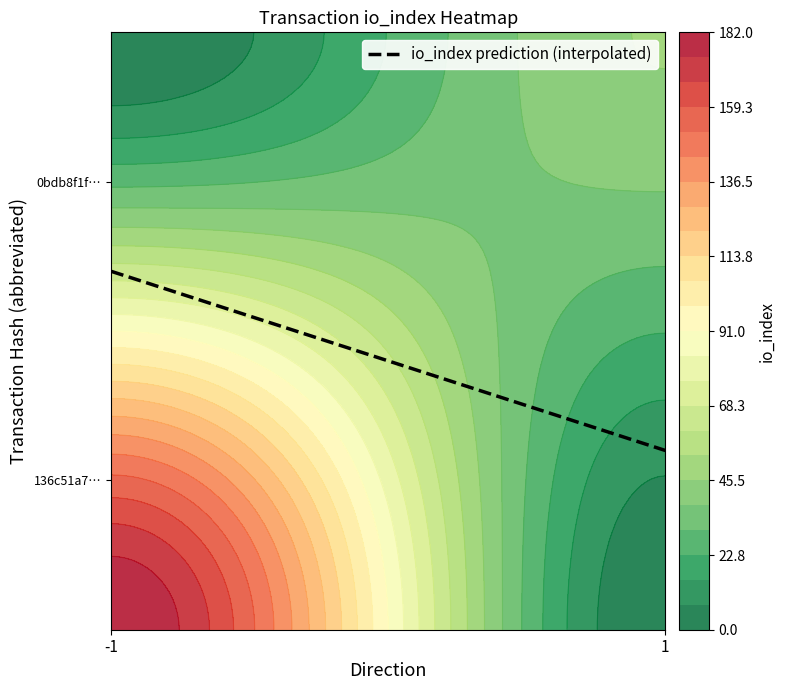

Rank the series by their maximum value, from highest to lowest.

136c51a77310269dd70f8c0a7bf53626cdb7589, 0bdb8f1fe7800e27b5928d1693529f6e968cbc0